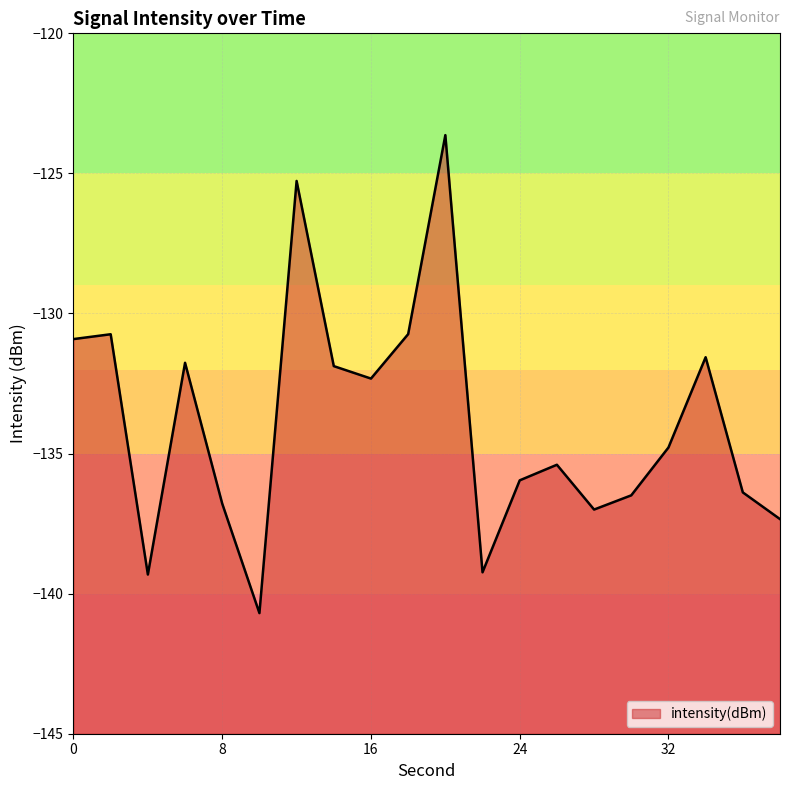

The value at 4 is -216.1. True or false?

False